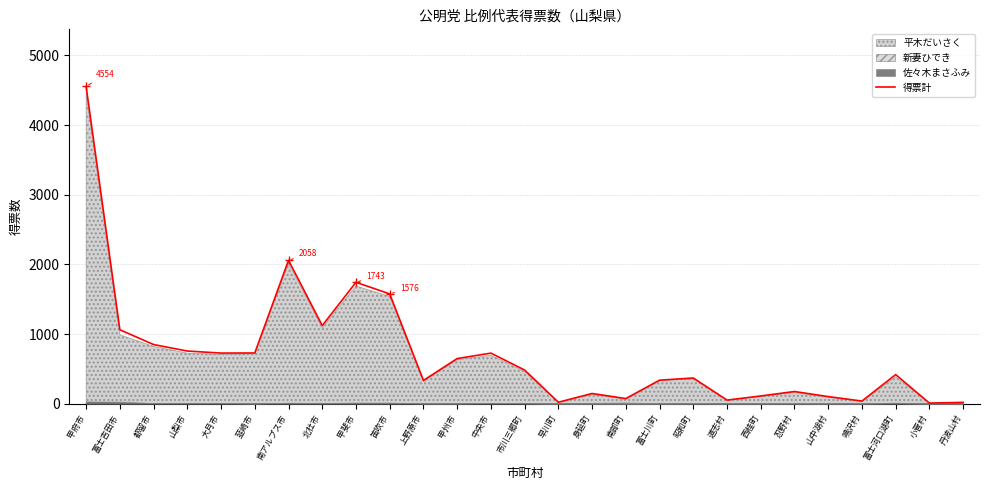

Where does the data first go above 417?

甲府市